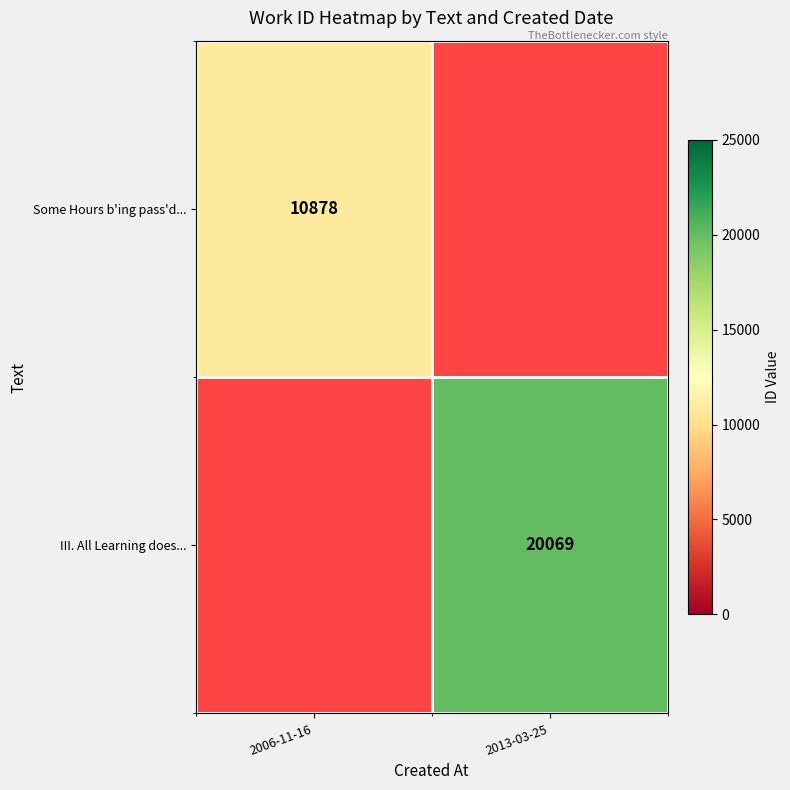

The value of III. All Learning does... at 2013-03-25 is 20069. True or false?

True